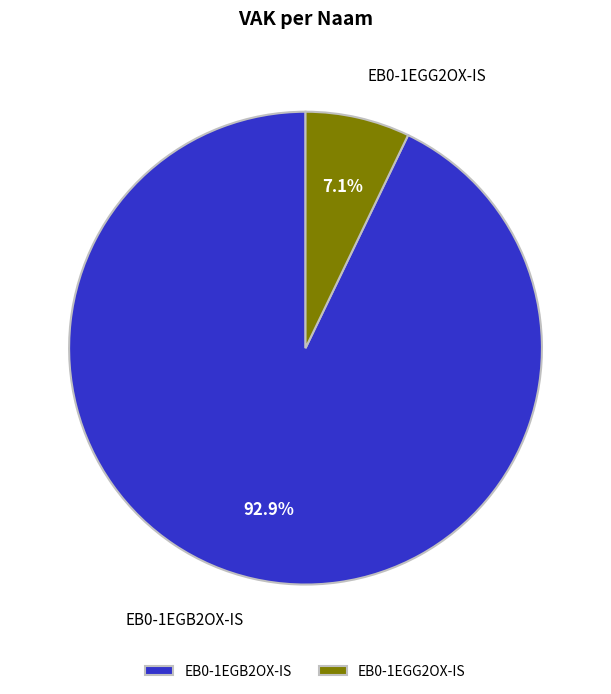

What is the largest slice in the pie chart?

EB0-1EGB2OX-IS